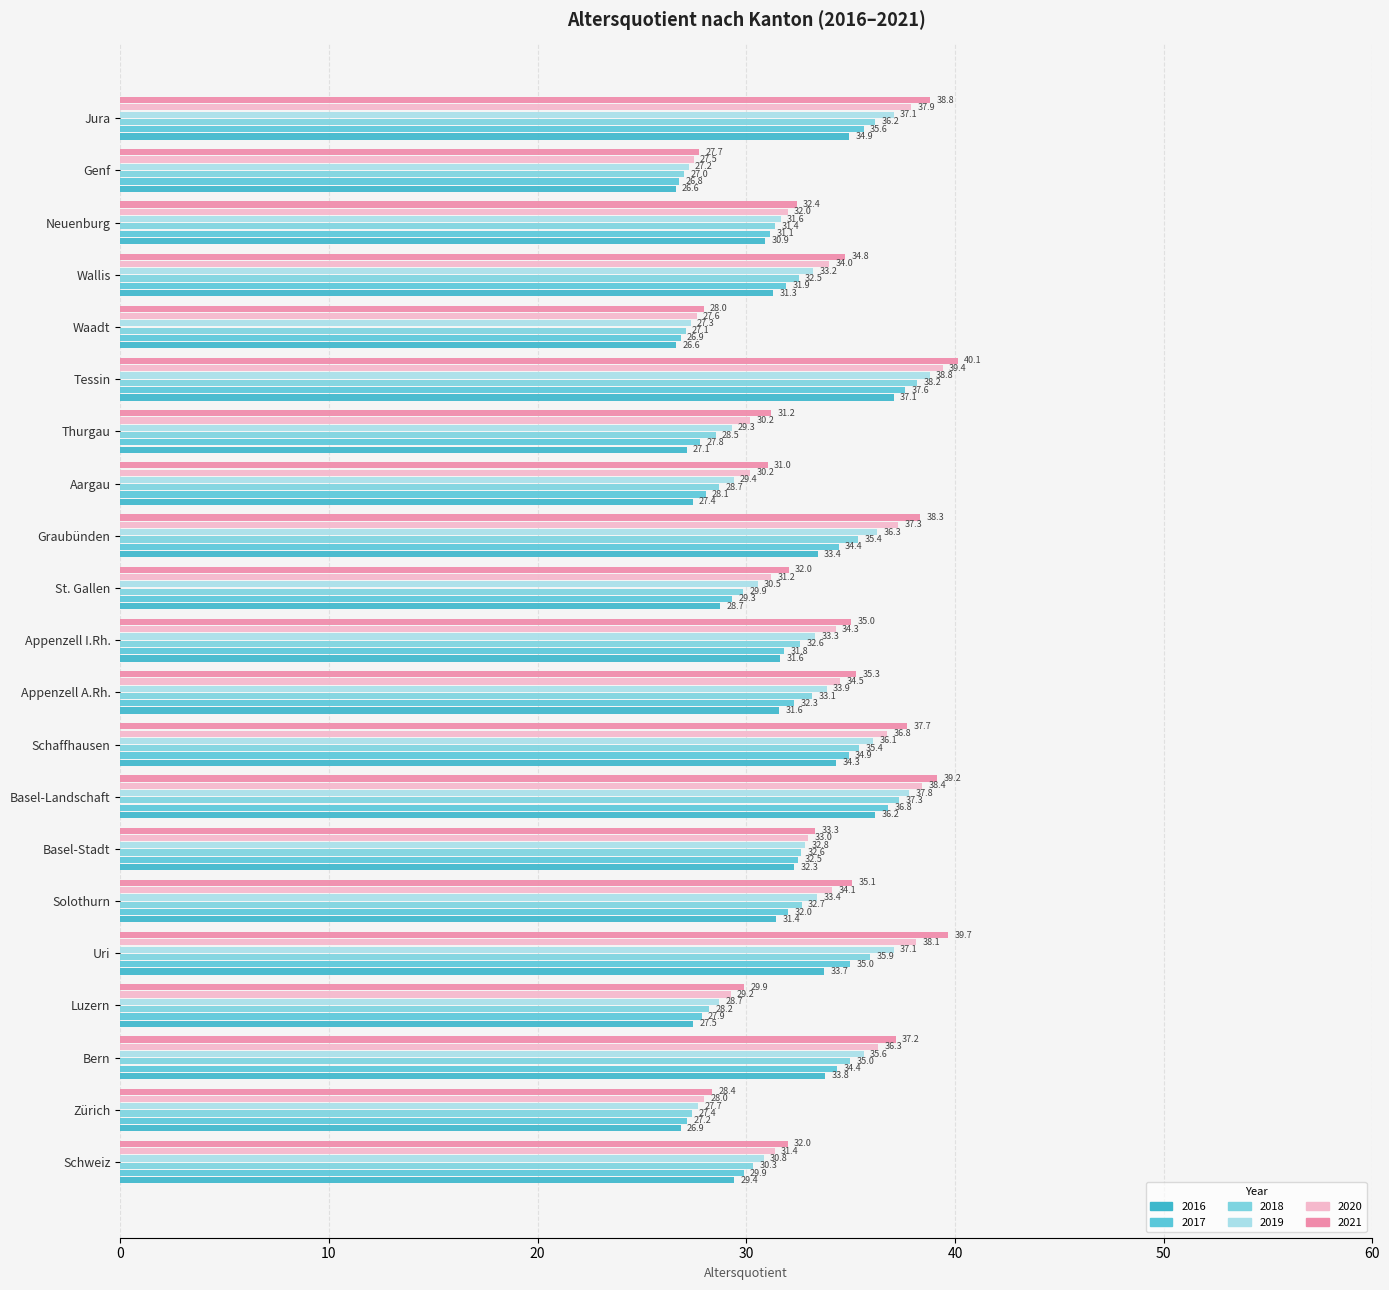

What is the label of the 11th bar from the left?

Appenzell I.Rh.